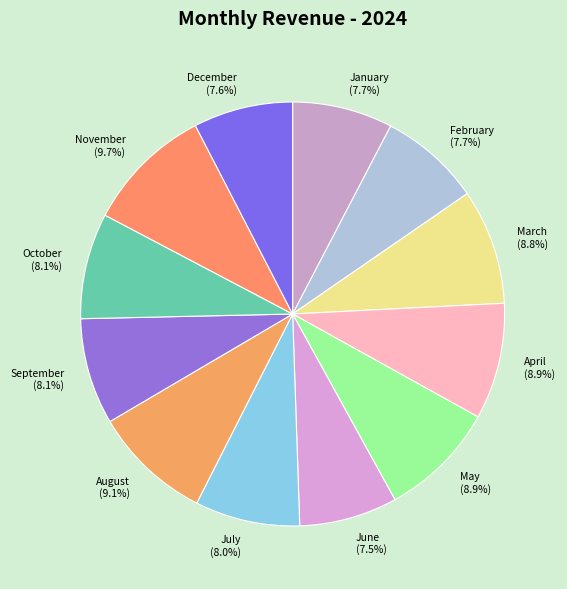

Which has a higher value, September (8.1%) or April (8.9%)?

April (8.9%)